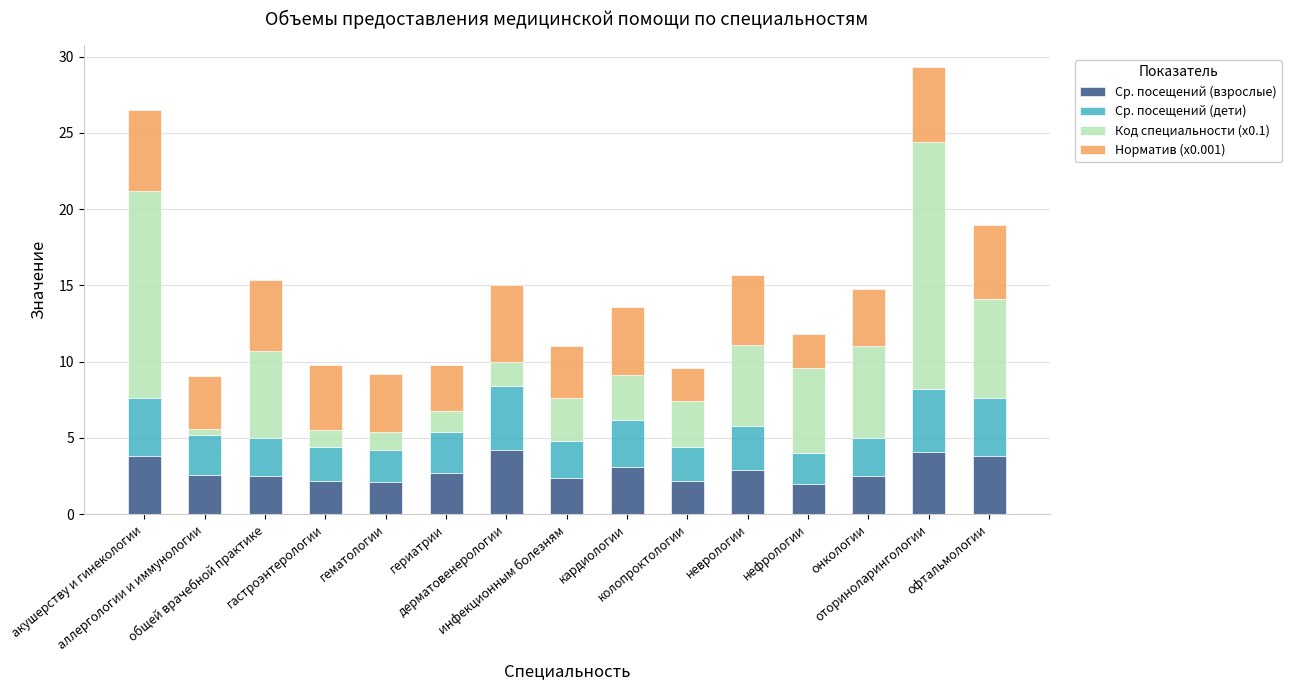

What is the difference between the maximum and second lowest values in the Ср. посещений (взрослые) series?

2.1